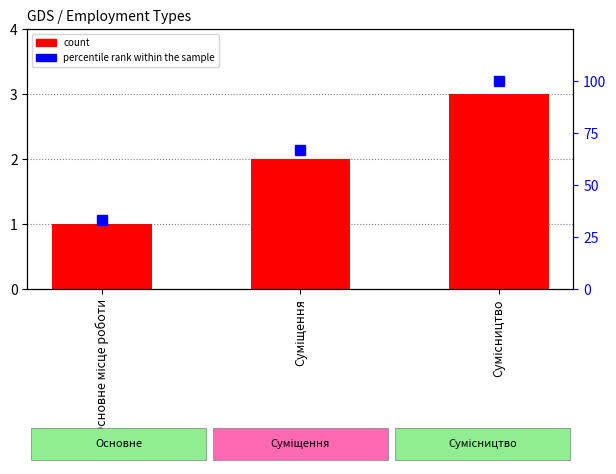

Where is Ідентифікатор nearest to the value 2?

Суміщення